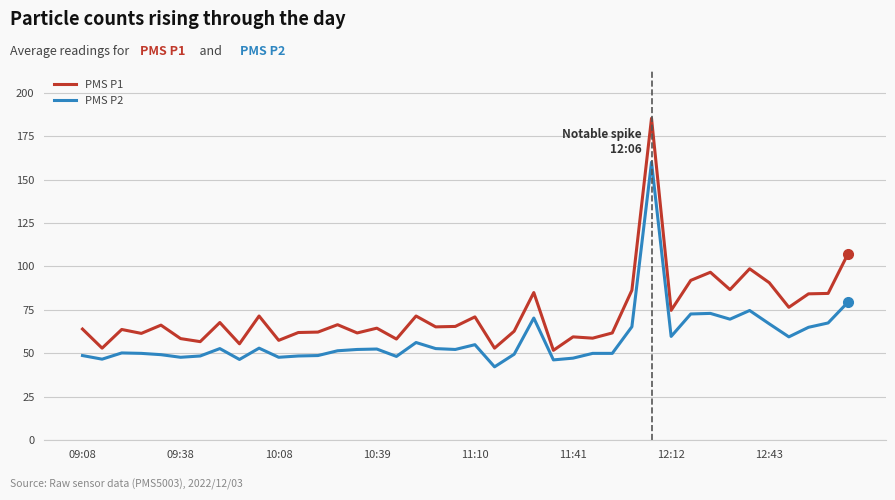

How many lines are shown in the chart?

2